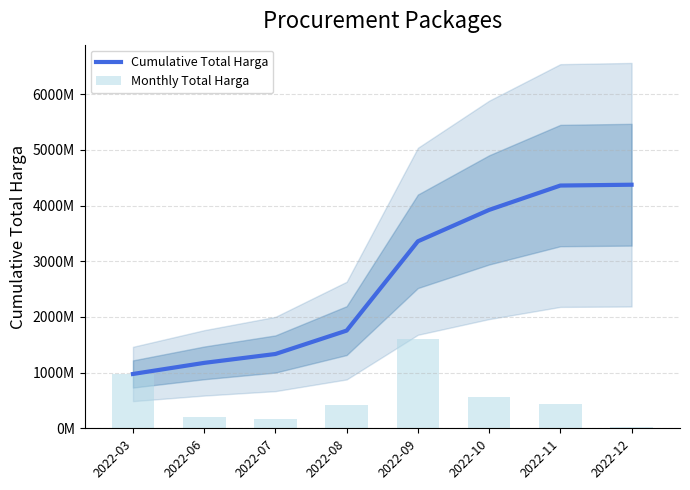

What is the highest value of the Monthly Total Harga series?

1604159000